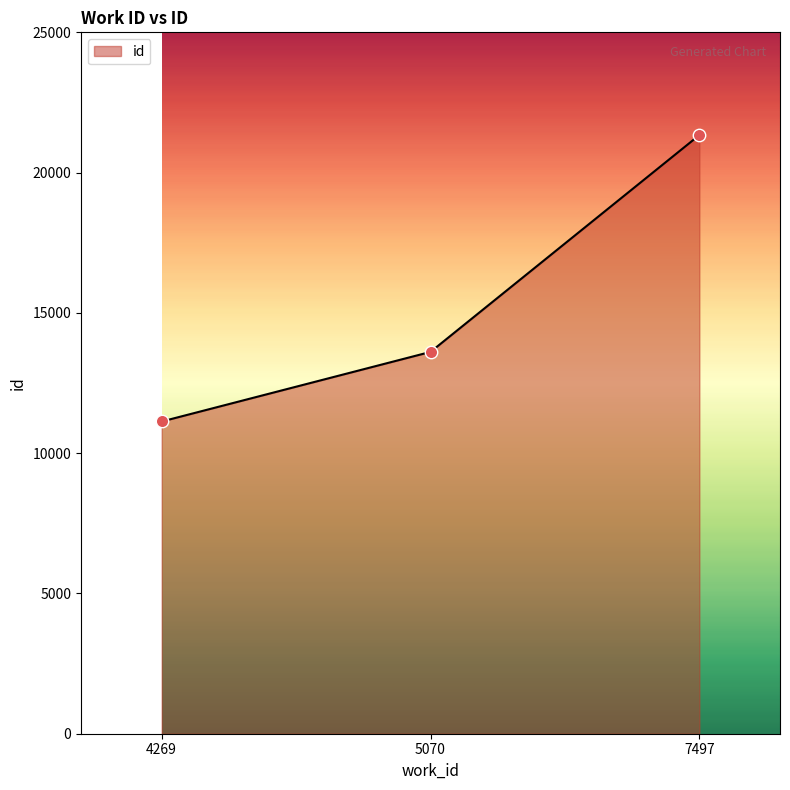

Approximately how many times larger is the value at 4269 compared to 5070?

0.8